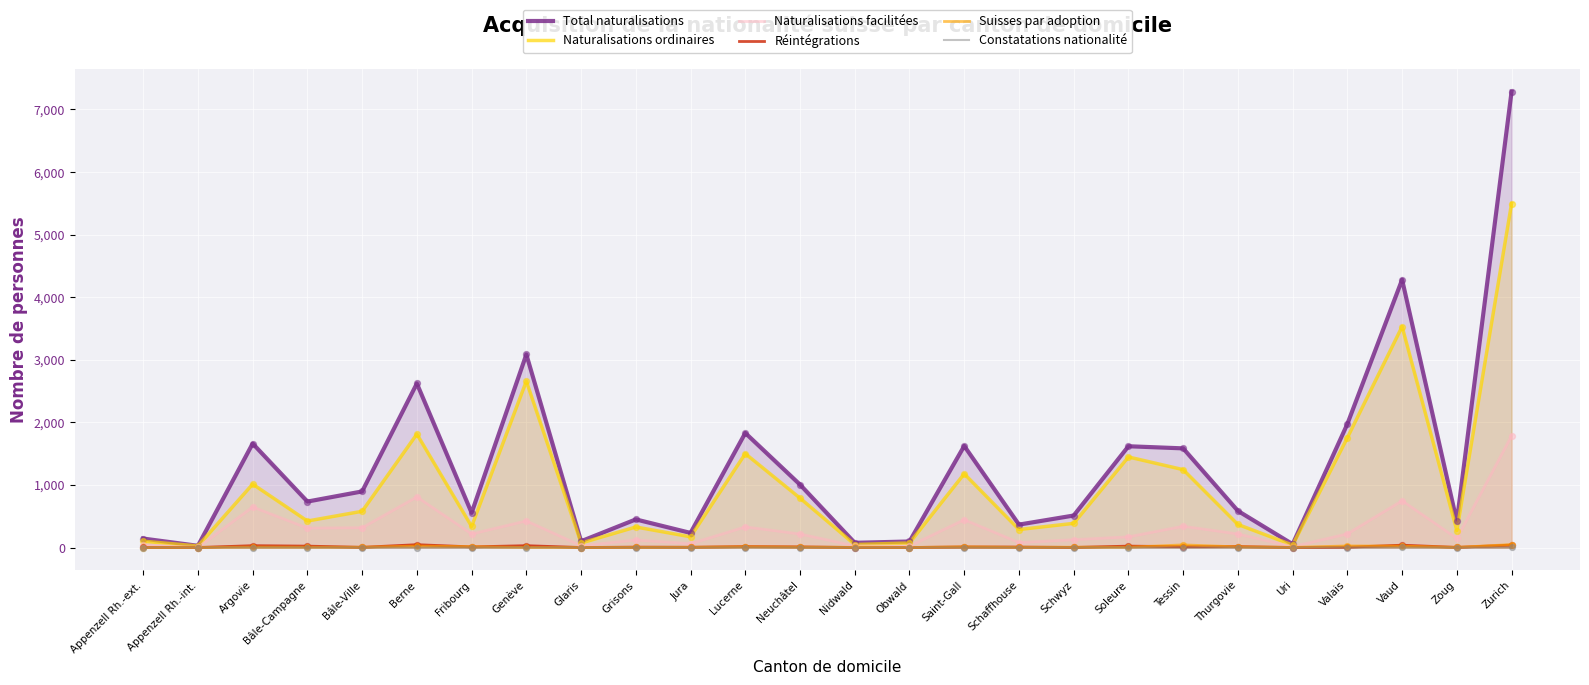

What are all the series names shown in the legend?

Total naturalisations, Naturalisations ordinaires, Naturalisations facilitées, Réintégrations, Suisses par adoption, Constatations nationalité